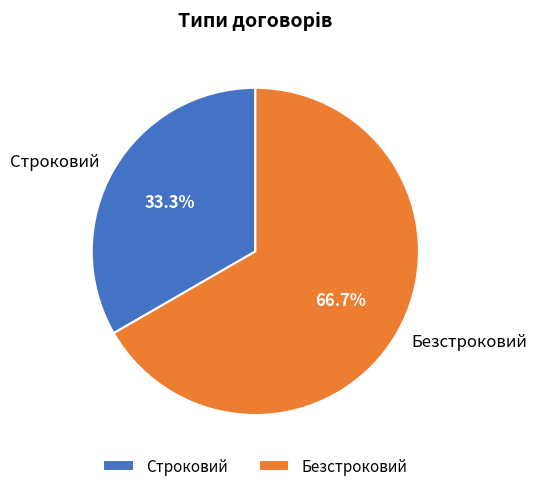

How many segments does this pie chart have?

2